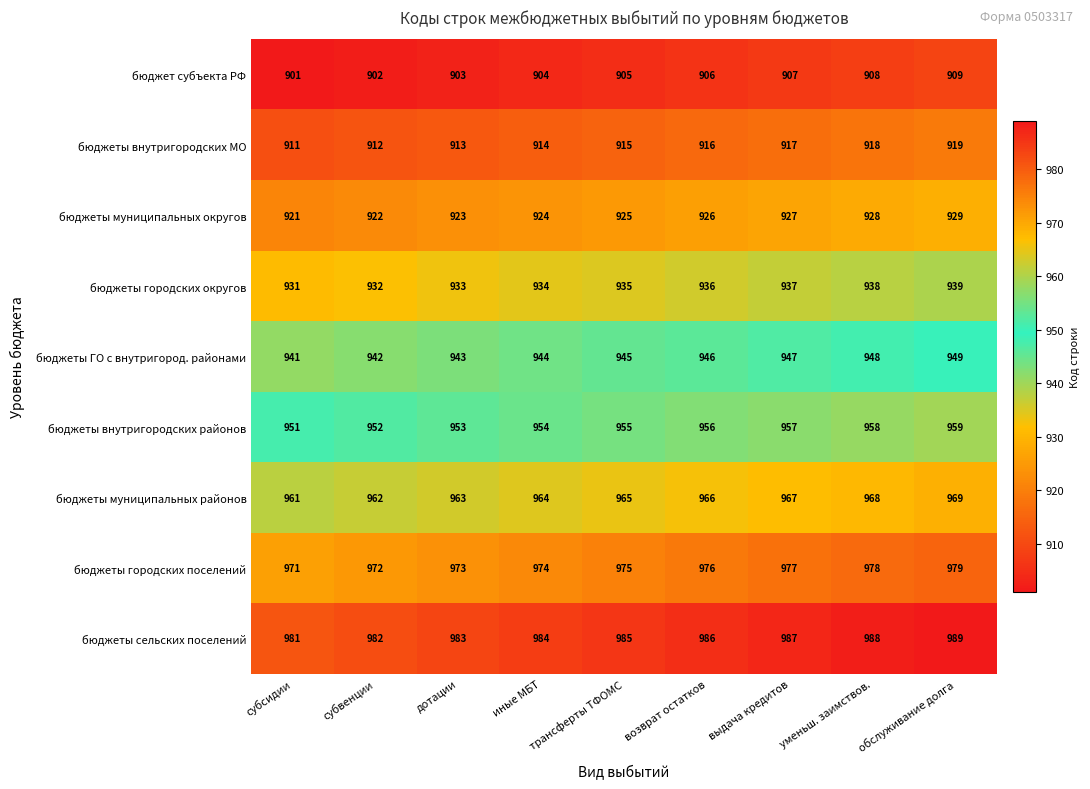

The value of бюджеты муниципальных округов at трансферты ТФОМС is 925. True or false?

True